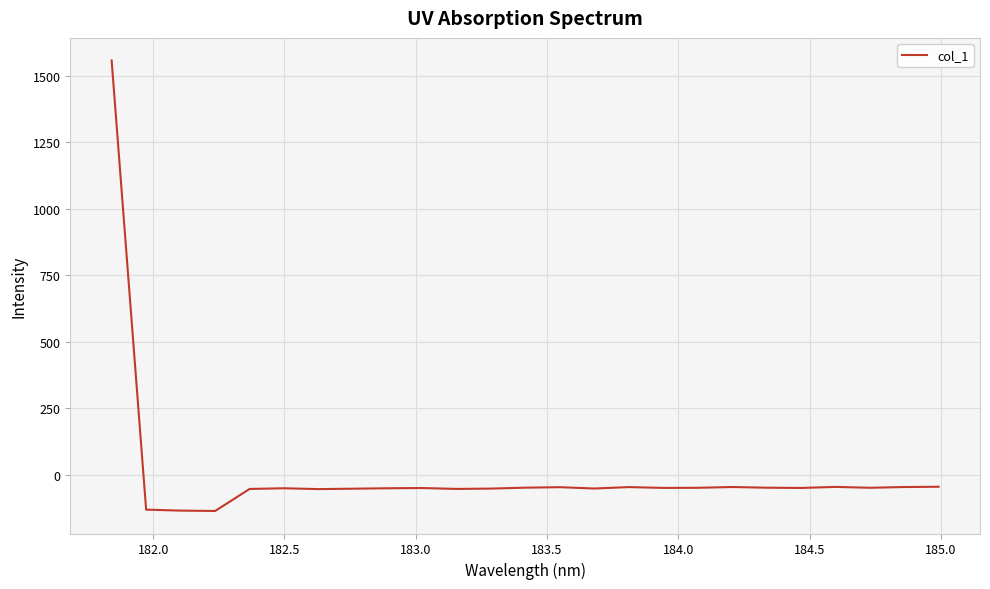

What is the minimum value shown in the chart?

-135.7